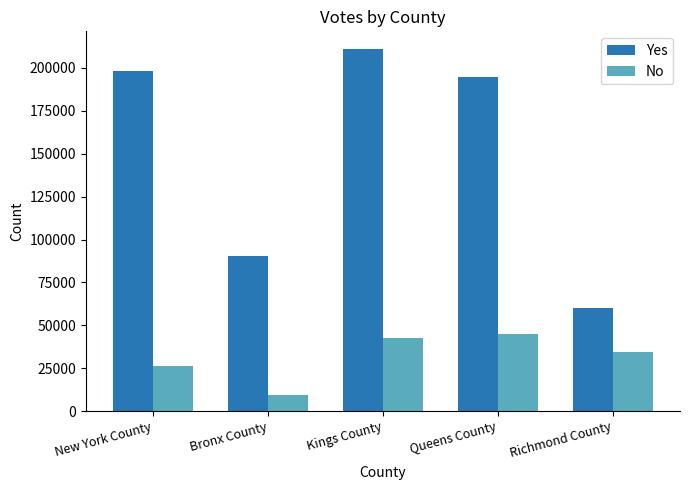

How many groups of bars are there?

5